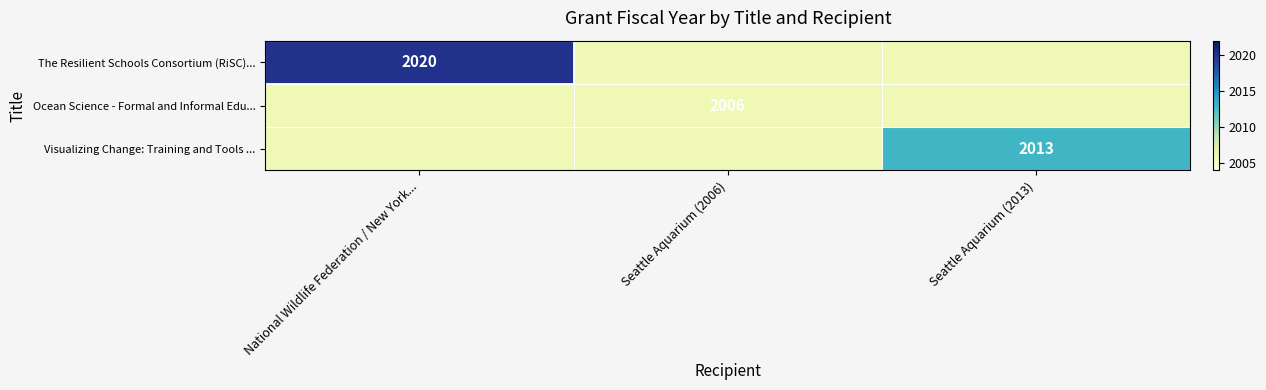

Is it true that The Resilient Schools Consortium (RiSC)... equals 939 at National Wildlife Federation / New York...?

False